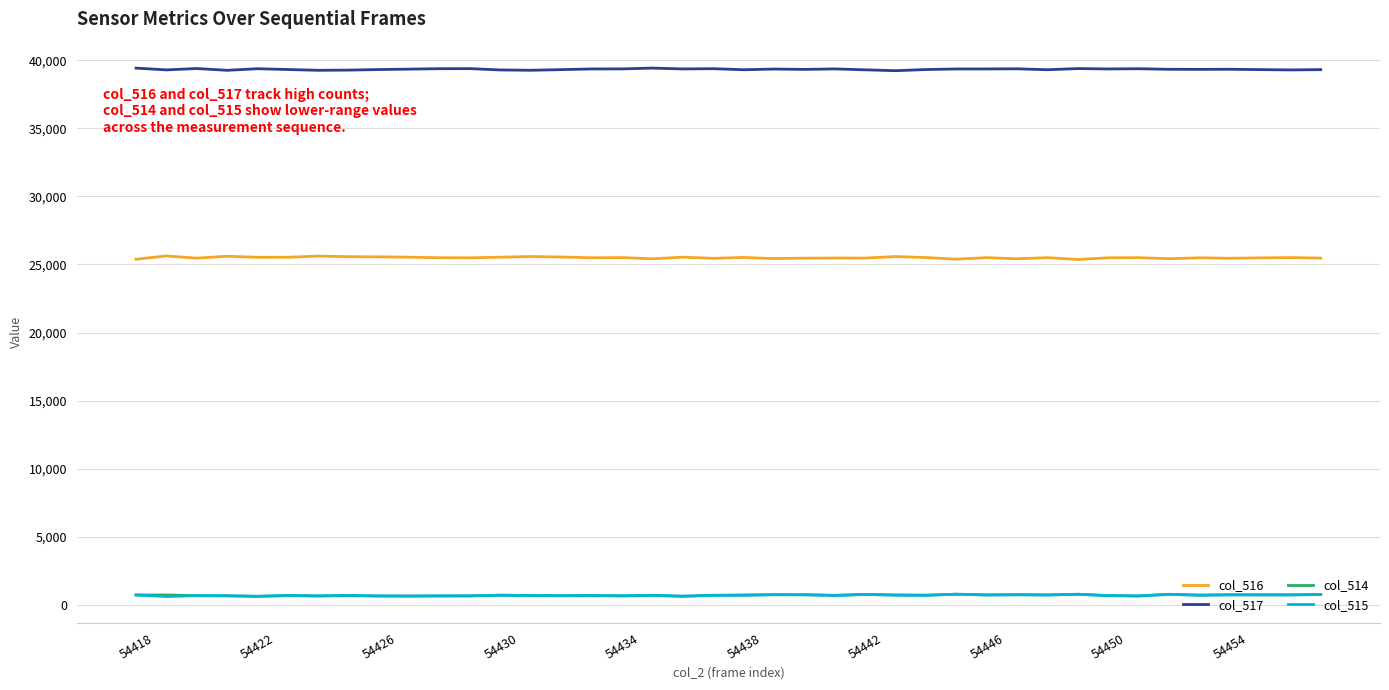

True or false: col_514 and col_517 intersect in this chart.

False